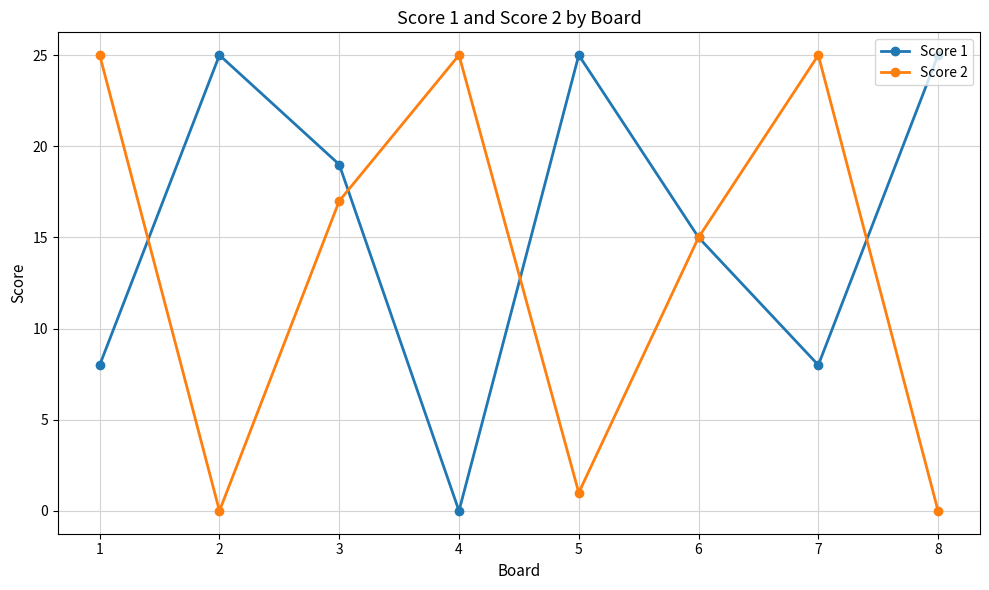

How many positive values does the Score 1 series have?

7